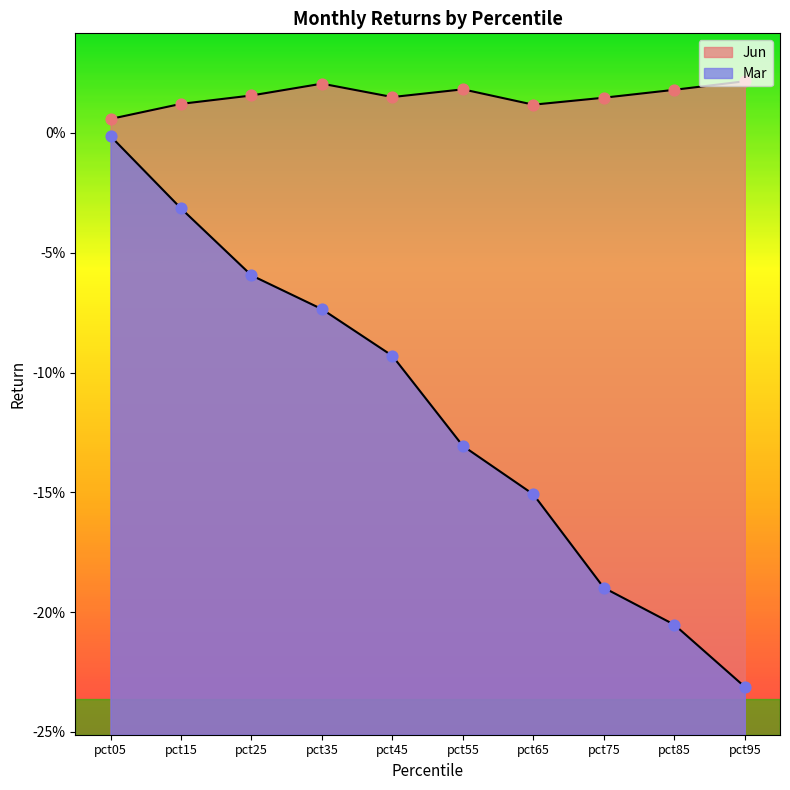

Which series has the largest Y range (max minus min)?

Mar